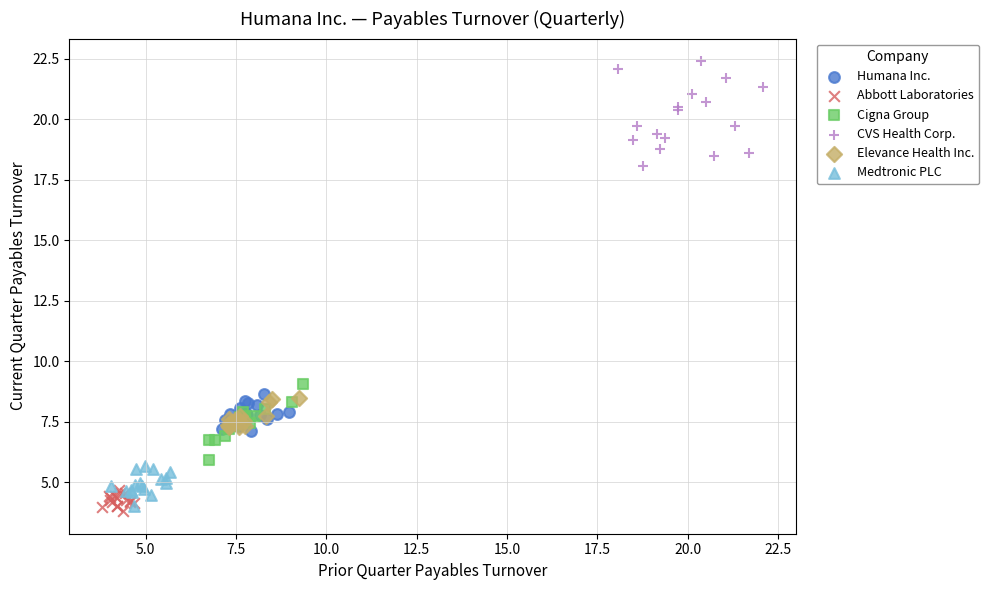

Which series reaches the maximum Y coordinate?

CVS Health Corp.